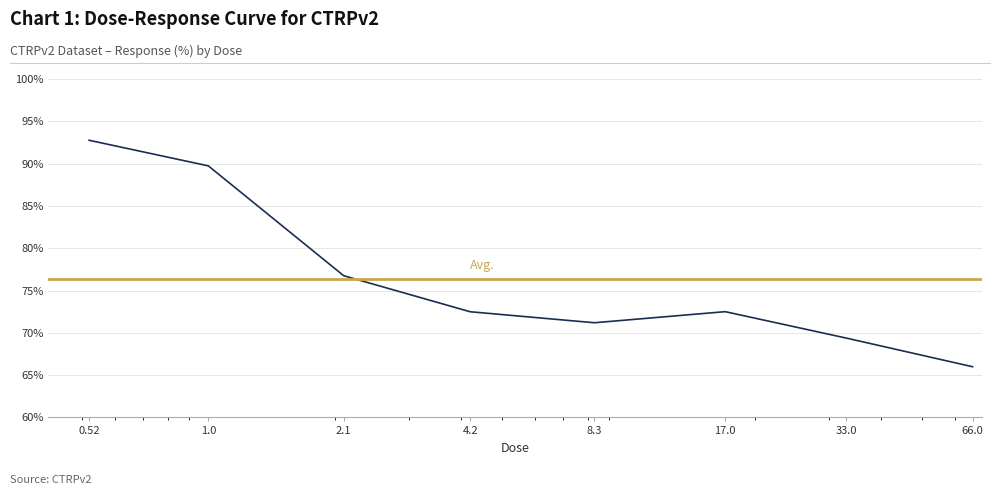

What is the label of the 5th point from the right?

4.2